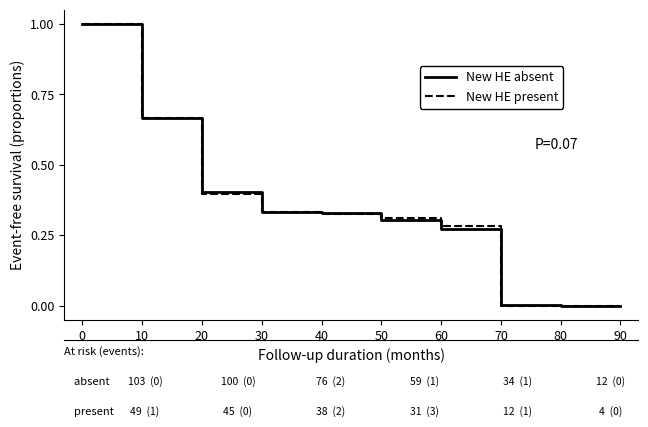

Is it true that New HE absent equals 0.7 at 20?

False